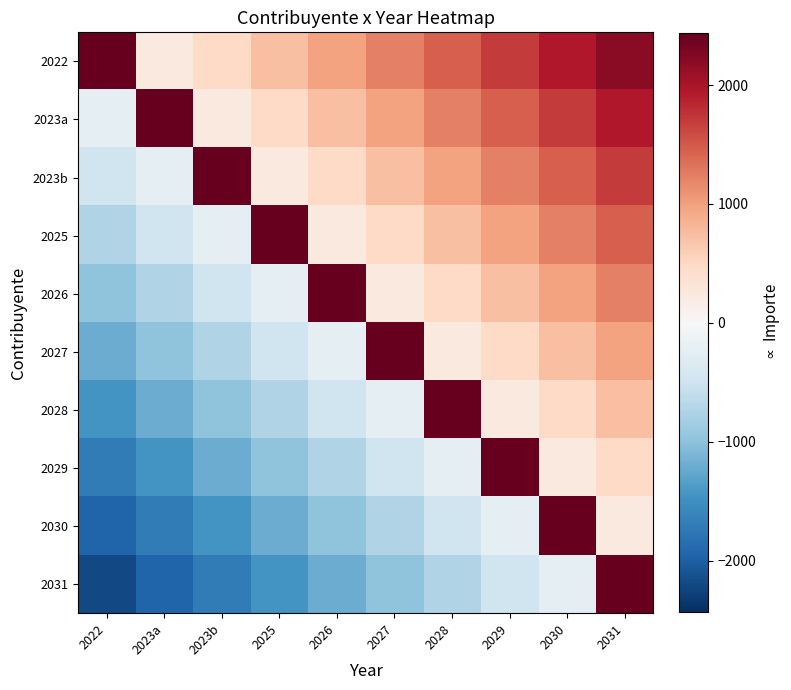

Reading right to left, extract all data points from this chart.

2022: 2031=2193.3	2030=1949.6	2029=1705.9	2028=1462.2	2027=1218.5	2026=974.8	2025=731.1	2023b=487.4	2023a=243.7	2022=2437.0
2023a: 2031=1949.6	2030=1705.9	2029=1462.2	2028=1218.5	2027=974.8	2026=731.1	2025=487.4	2023b=243.7	2023a=2437.0	2022=-243.7
2023b: 2031=1705.9	2030=1462.2	2029=1218.5	2028=974.8	2027=731.1	2026=487.4	2025=243.7	2023b=2437.0	2023a=-243.7	2022=-487.4
2025: 2031=1462.2	2030=1218.5	2029=974.8	2028=731.1	2027=487.4	2026=243.7	2025=2437.0	2023b=-243.7	2023a=-487.4	2022=-731.1
2026: 2031=1218.5	2030=974.8	2029=731.1	2028=487.4	2027=243.7	2026=2437.0	2025=-243.7	2023b=-487.4	2023a=-731.1	2022=-974.8
2027: 2031=974.8	2030=731.1	2029=487.4	2028=243.7	2027=2437.0	2026=-243.7	2025=-487.4	2023b=-731.1	2023a=-974.8	2022=-1218.5
2028: 2031=731.1	2030=487.4	2029=243.7	2028=2437.0	2027=-243.7	2026=-487.4	2025=-731.1	2023b=-974.8	2023a=-1218.5	2022=-1462.2
2029: 2031=487.4	2030=243.7	2029=2437.0	2028=-243.7	2027=-487.4	2026=-731.1	2025=-974.8	2023b=-1218.5	2023a=-1462.2	2022=-1705.9
2030: 2031=243.7	2030=2437.0	2029=-243.7	2028=-487.4	2027=-731.1	2026=-974.8	2025=-1218.5	2023b=-1462.2	2023a=-1705.9	2022=-1949.6
2031: 2031=2437.0	2030=-243.7	2029=-487.4	2028=-731.1	2027=-974.8	2026=-1218.5	2025=-1462.2	2023b=-1705.9	2023a=-1949.6	2022=-2193.3